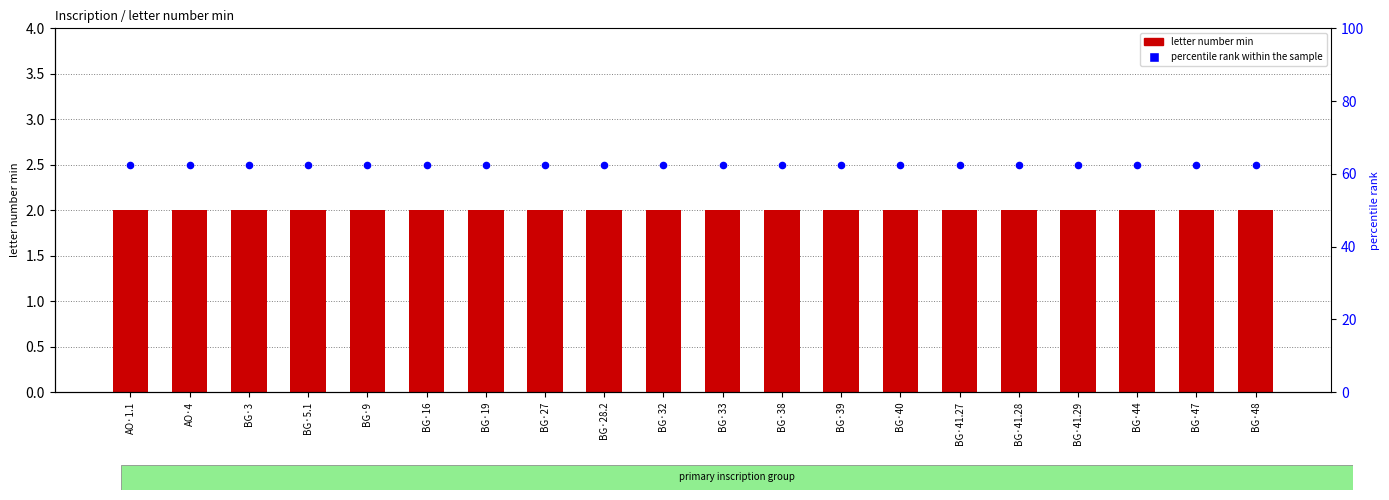

Which series has the largest total across all categories?

percentile rank within the sample